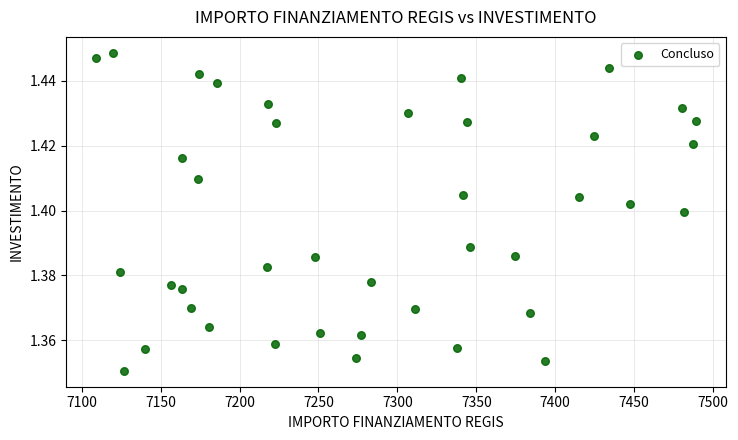

What is the range of X values (max minus min)?

379.7